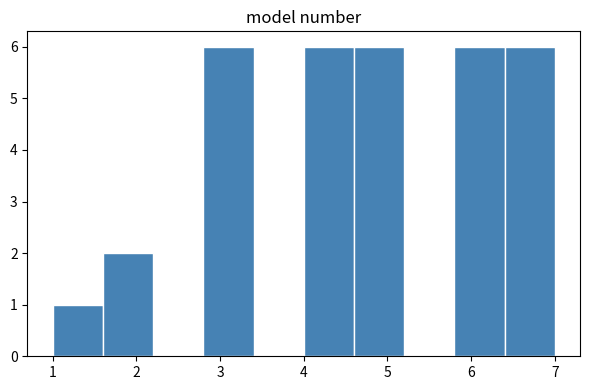

Reading left to right, list every bar in this chart as the range it spans on the x-axis followed by its height. The values are not printed on the chart, so give them approximately, as read against the axis.

1.0 to 1.6: 1
1.6 to 2.2: 2
2.2 to 2.8: 0
2.8 to 3.4: 6
3.4 to 4.0: 0
4.0 to 4.6: 6
4.6 to 5.2: 6
5.2 to 5.8: 0
5.8 to 6.4: 6
6.4 to 7.0: 6